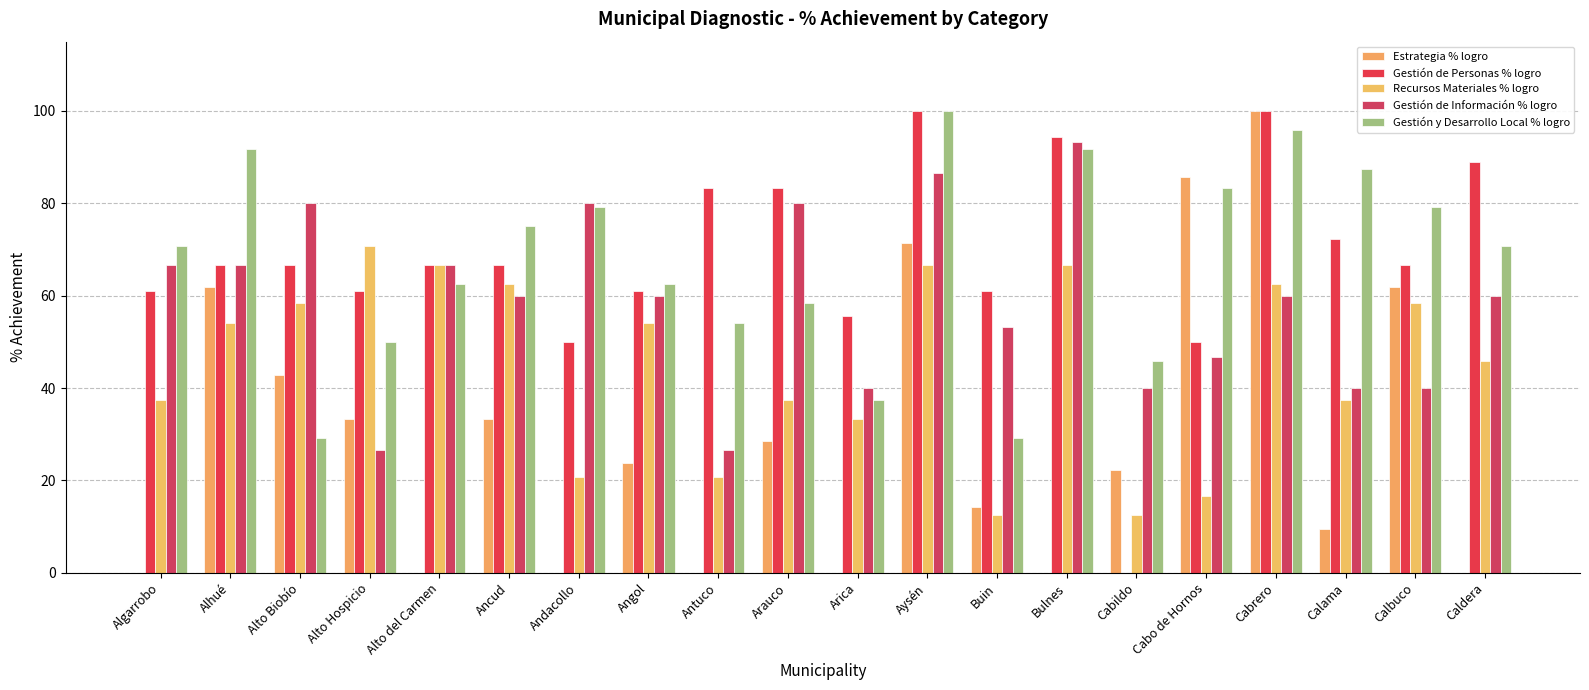

At which category does the chart reach its minimum across all series?

Algarrobo